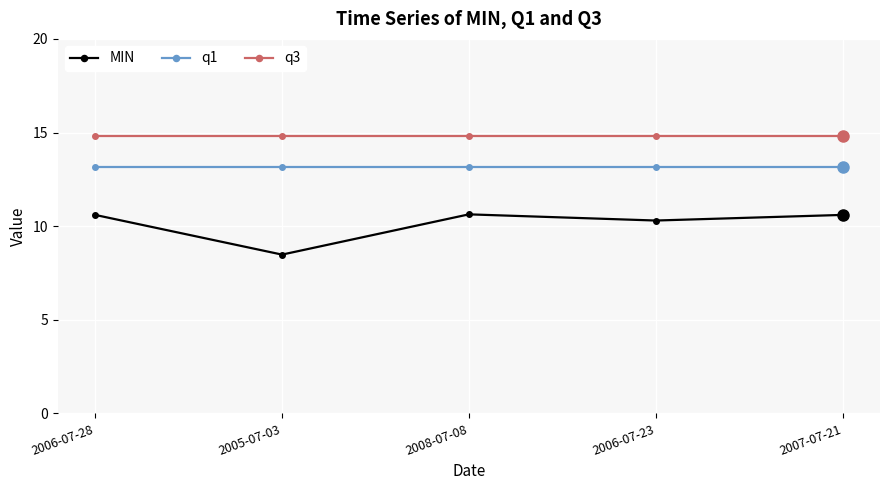

Which series has the widest spread of values?

MIN